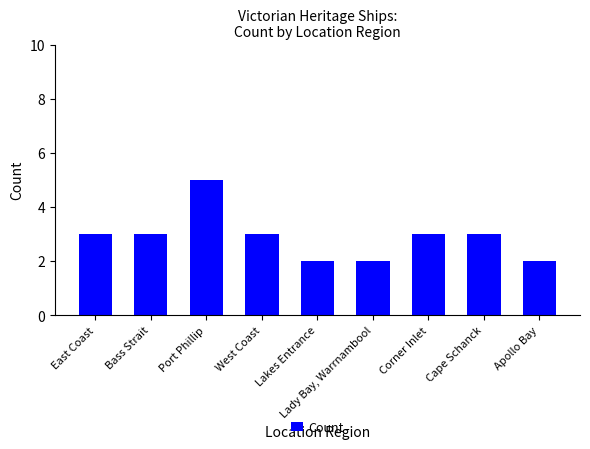

Reading right to left, list all the values displayed in this chart.

2	3	3	2	2	3	5	3	3